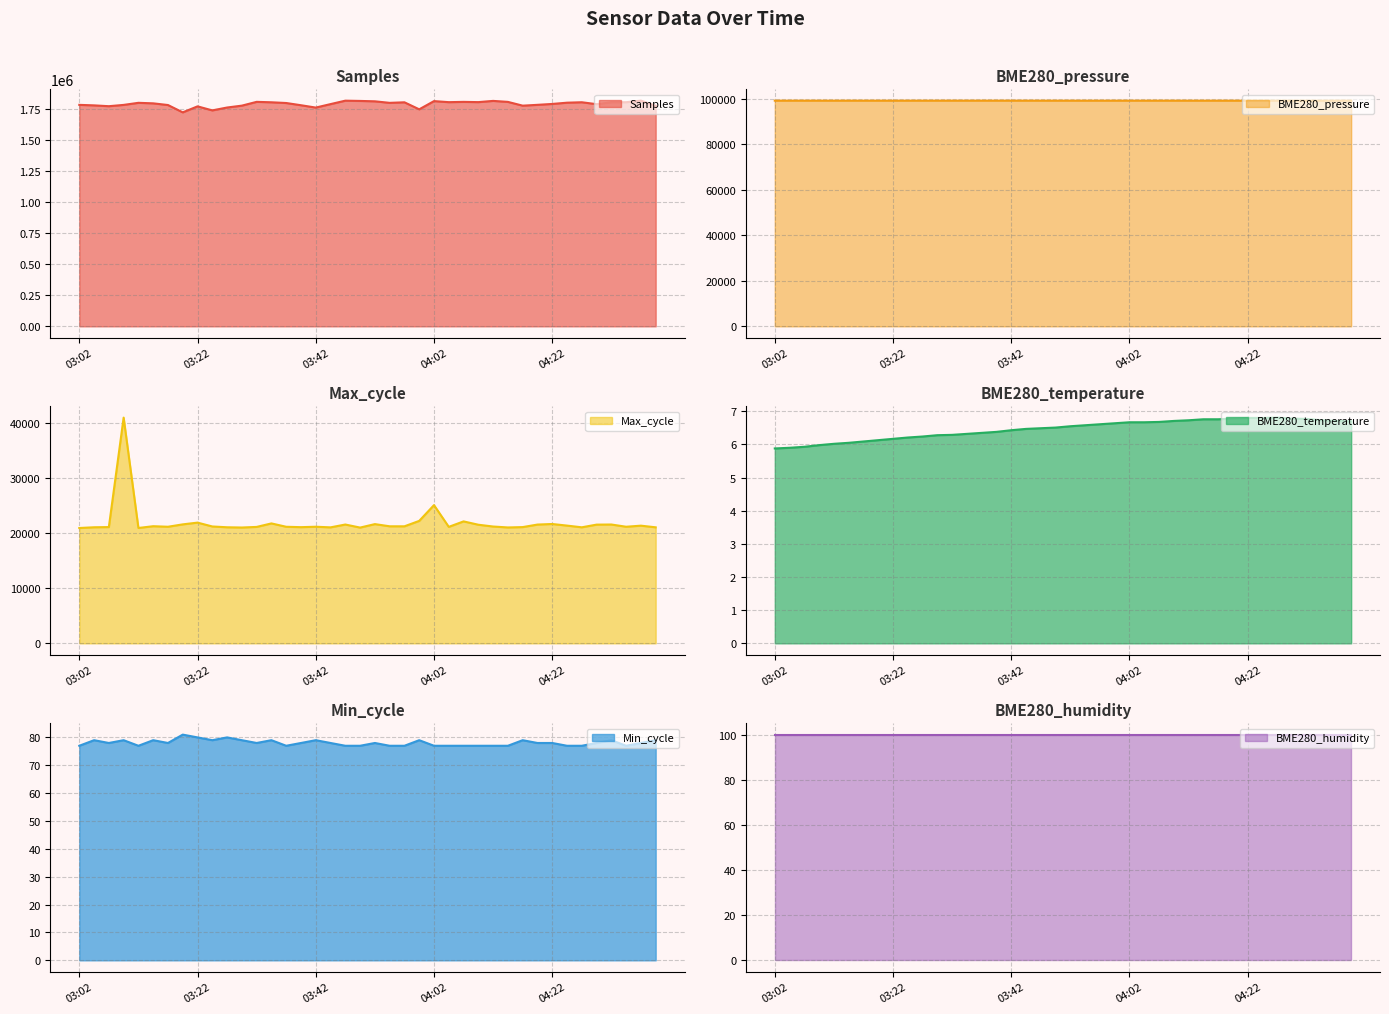

Is the value of Max_cycle at 03:05 greater than the value of Min_cycle at 03:47?

Yes